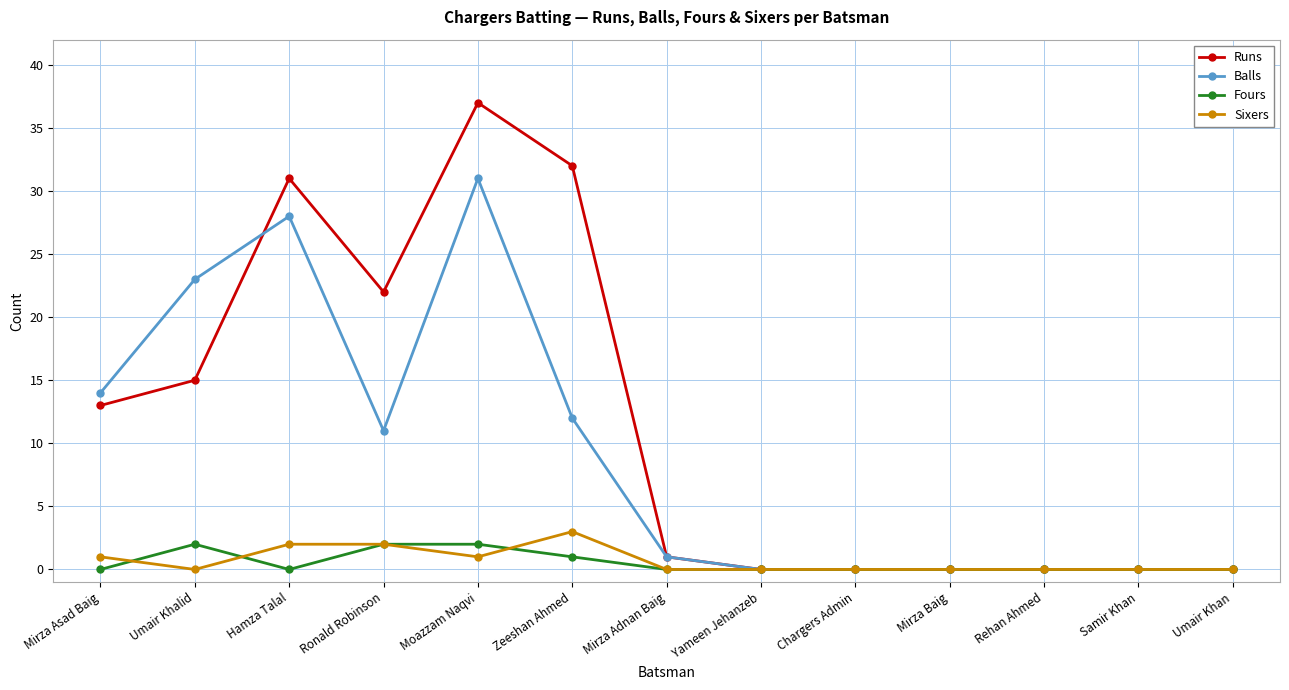

Reading left to right, list all the values displayed in this chart.

Runs: Mirza Asad Baig=13	Umair Khalid=15	Hamza Talal=31	Ronald Robinson=22	Moazzam Naqvi=37	Zeeshan Ahmed=32	Mirza Adnan Baig=1	Yameen Jehanzeb=0	Chargers Admin=0	Mirza Baig=0	Rehan Ahmed=0	Samir Khan=0	Umair Khan=0
Balls: Mirza Asad Baig=14	Umair Khalid=23	Hamza Talal=28	Ronald Robinson=11	Moazzam Naqvi=31	Zeeshan Ahmed=12	Mirza Adnan Baig=1	Yameen Jehanzeb=0	Chargers Admin=0	Mirza Baig=0	Rehan Ahmed=0	Samir Khan=0	Umair Khan=0
Fours: Mirza Asad Baig=0	Umair Khalid=2	Hamza Talal=0	Ronald Robinson=2	Moazzam Naqvi=2	Zeeshan Ahmed=1	Mirza Adnan Baig=0	Yameen Jehanzeb=0	Chargers Admin=0	Mirza Baig=0	Rehan Ahmed=0	Samir Khan=0	Umair Khan=0
Sixers: Mirza Asad Baig=1	Umair Khalid=0	Hamza Talal=2	Ronald Robinson=2	Moazzam Naqvi=1	Zeeshan Ahmed=3	Mirza Adnan Baig=0	Yameen Jehanzeb=0	Chargers Admin=0	Mirza Baig=0	Rehan Ahmed=0	Samir Khan=0	Umair Khan=0